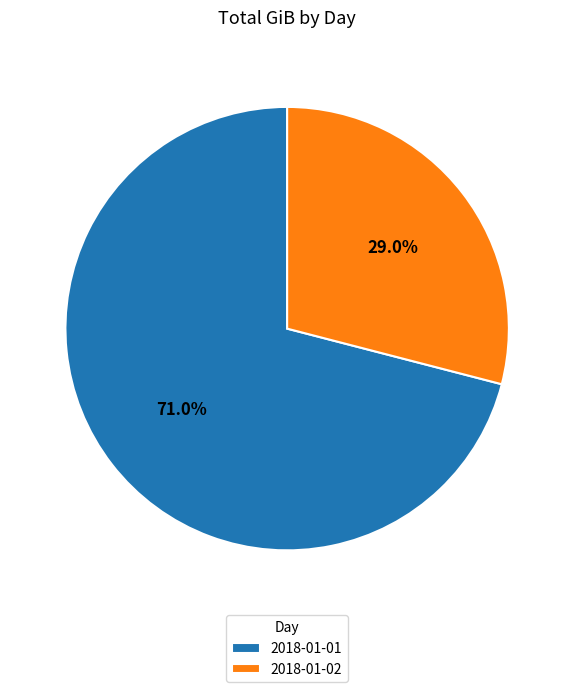

To the nearest percent, what portion does 2018-01-01 represent?

71%